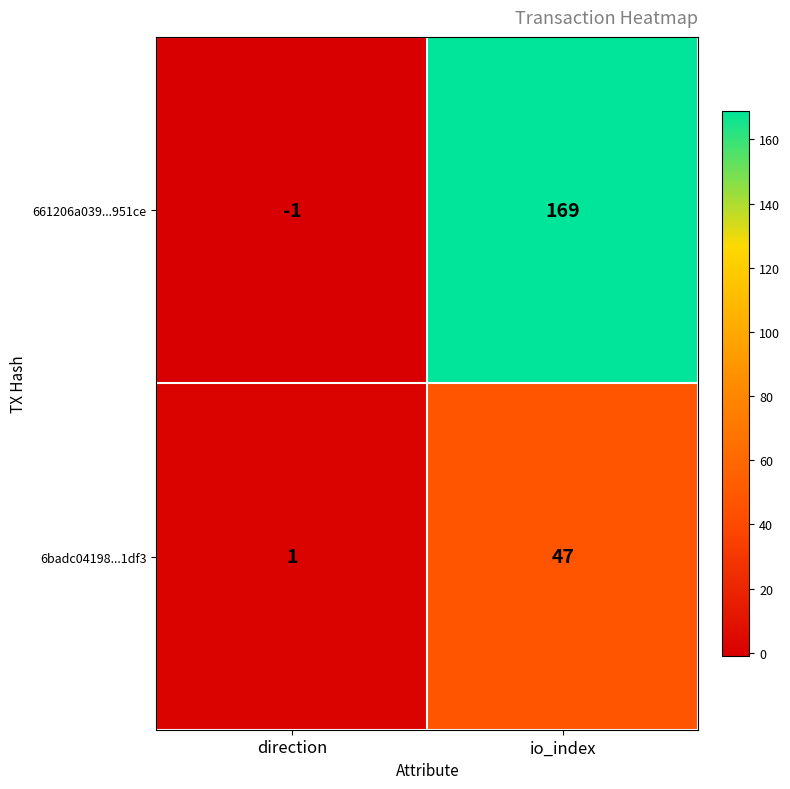

Between direction and io_index, which series saw the biggest shift?

661206a039...951ce